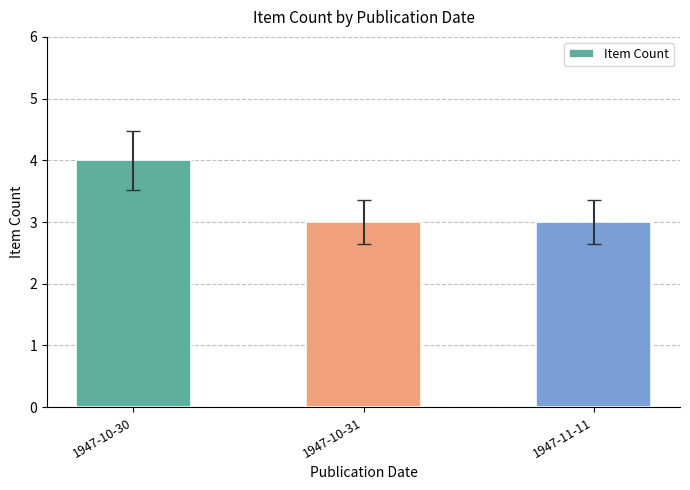

Are the bars horizontal?

No